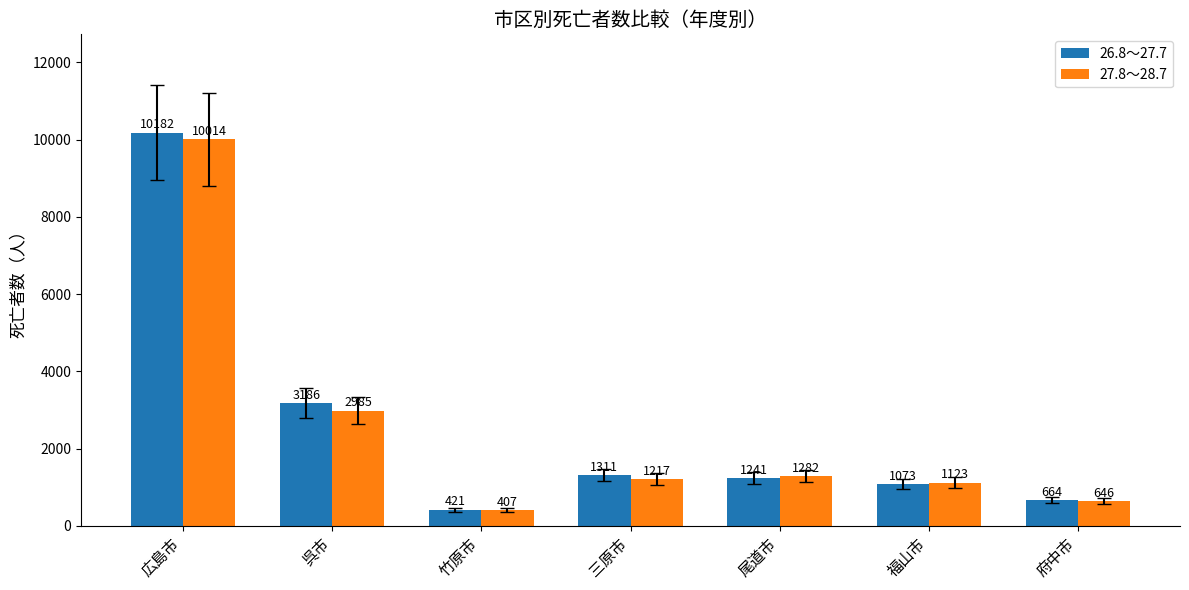

Is the value of 27.8～28.7 at 竹原市 greater than the value of 26.8～27.7 at 呉市?

No